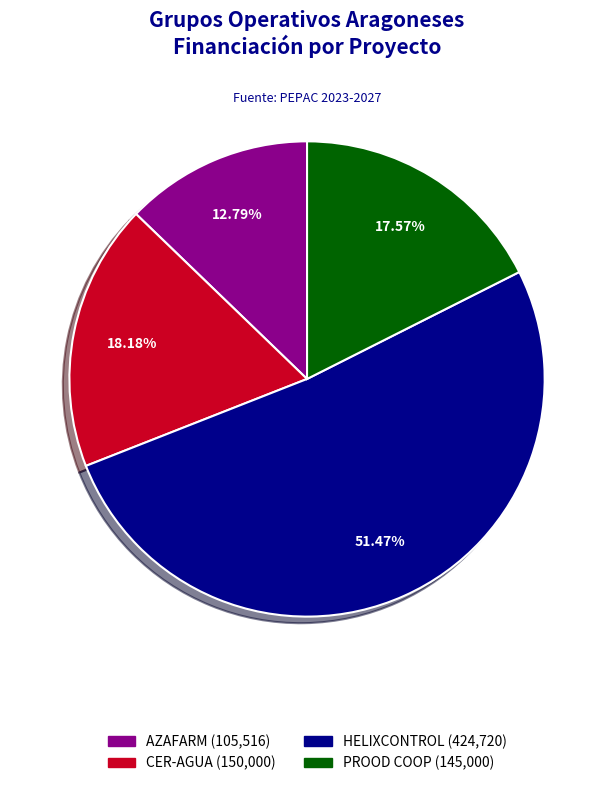

To the nearest percent, what is the average slice percentage?

25%